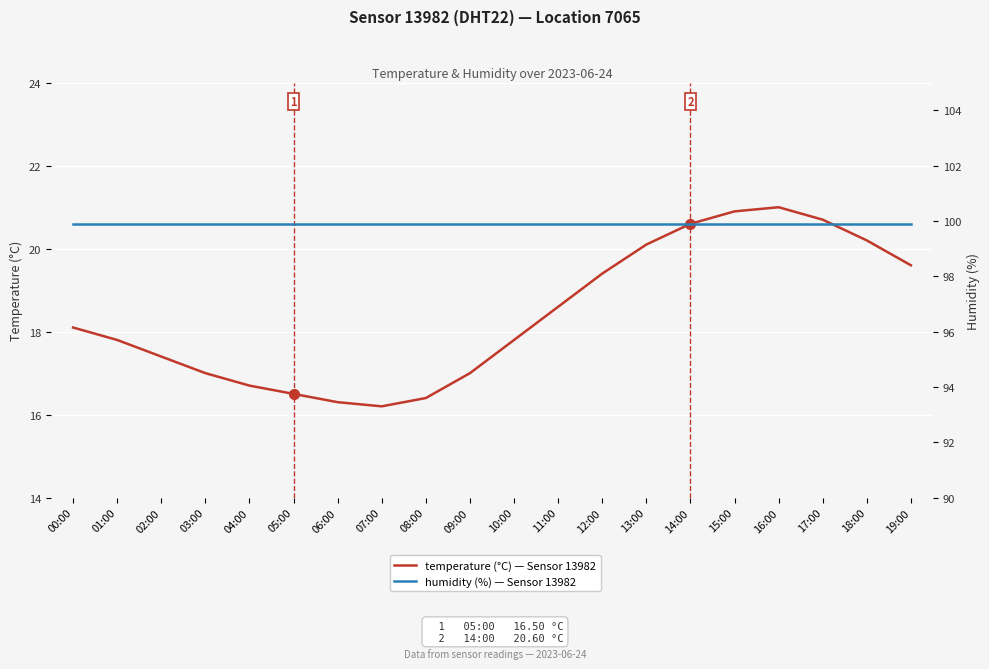

What is the minimum value shown in the chart?

16.2